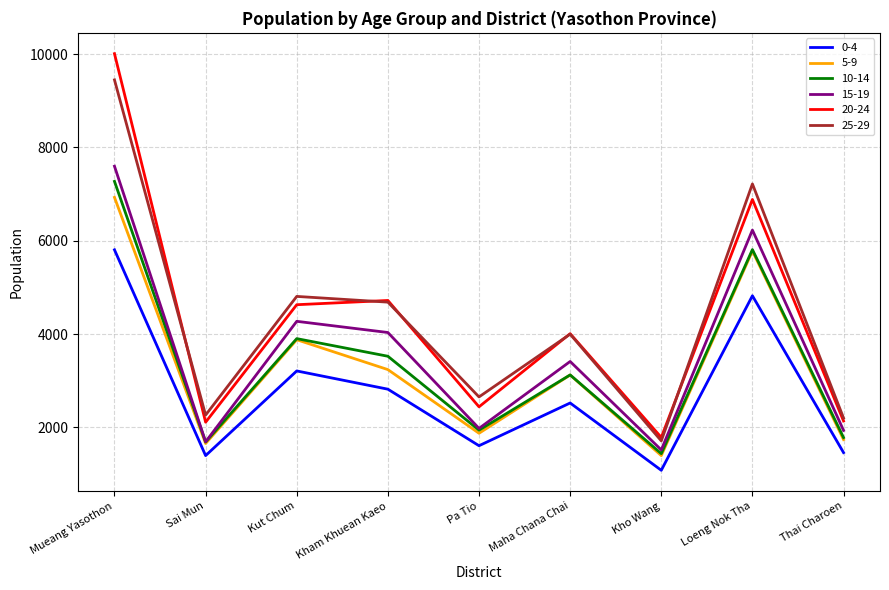

Is this an area chart (filled region under the line)?

No